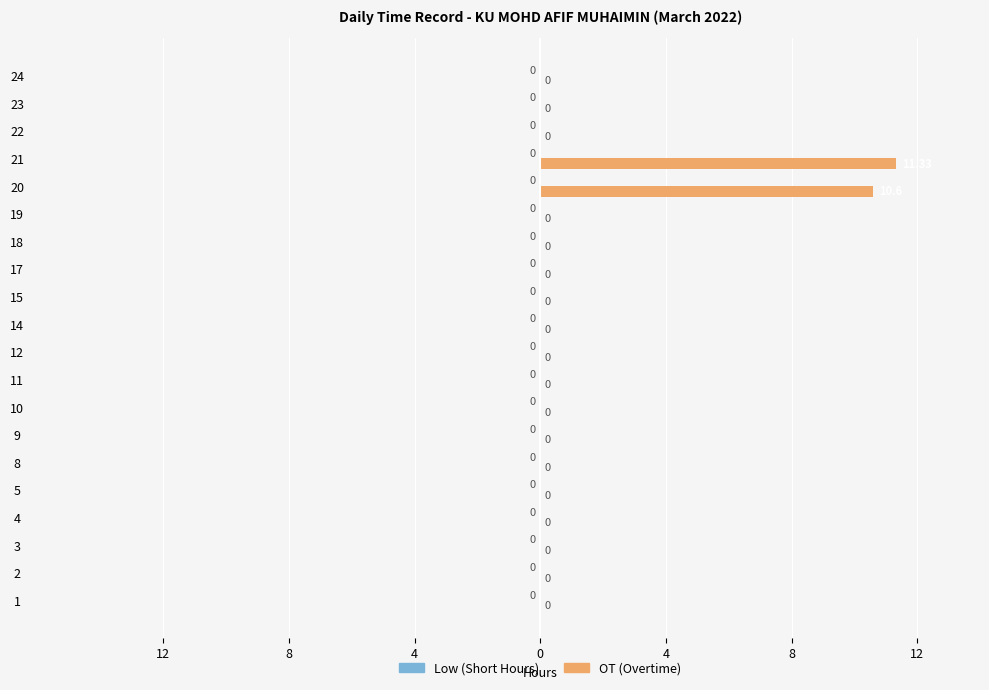

Are the bars horizontal?

Yes